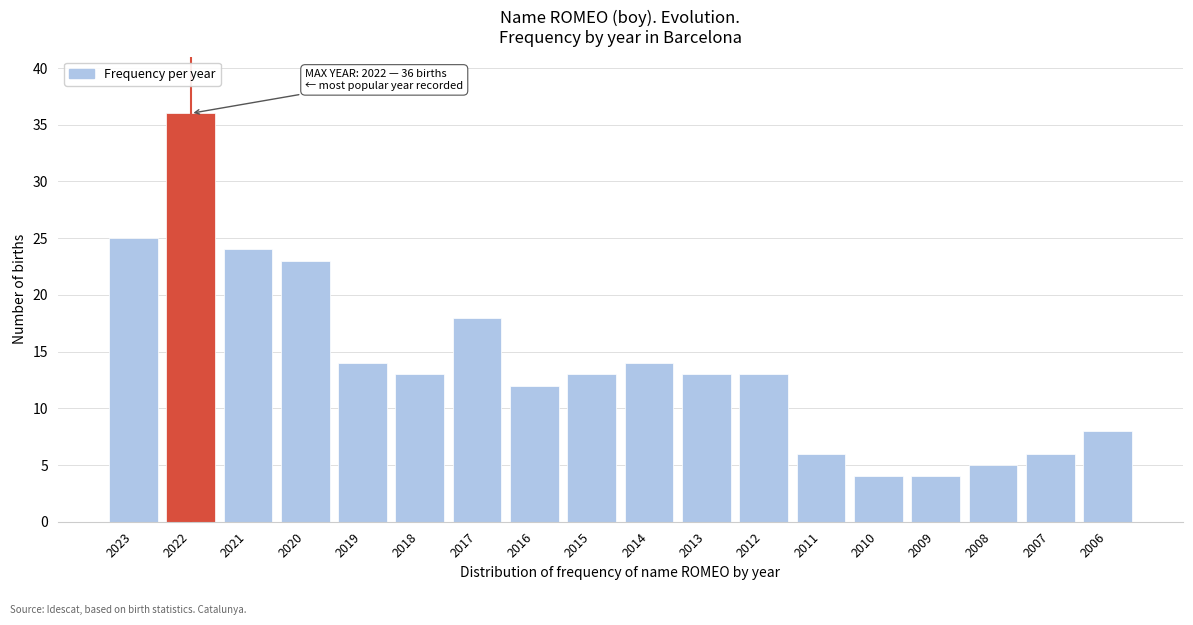

Reading left to right, extract all data points from this chart.

25	36	24	23	14	13	18	12	13	14	13	13	6	4	4	5	6	8